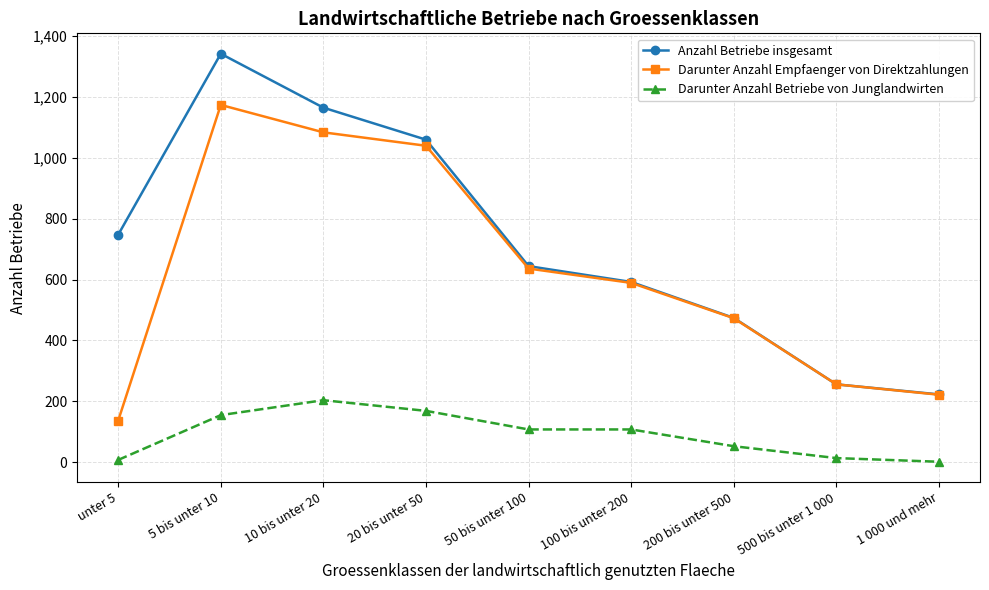

What is the label of the 4th point from the right?

100 bis unter 200